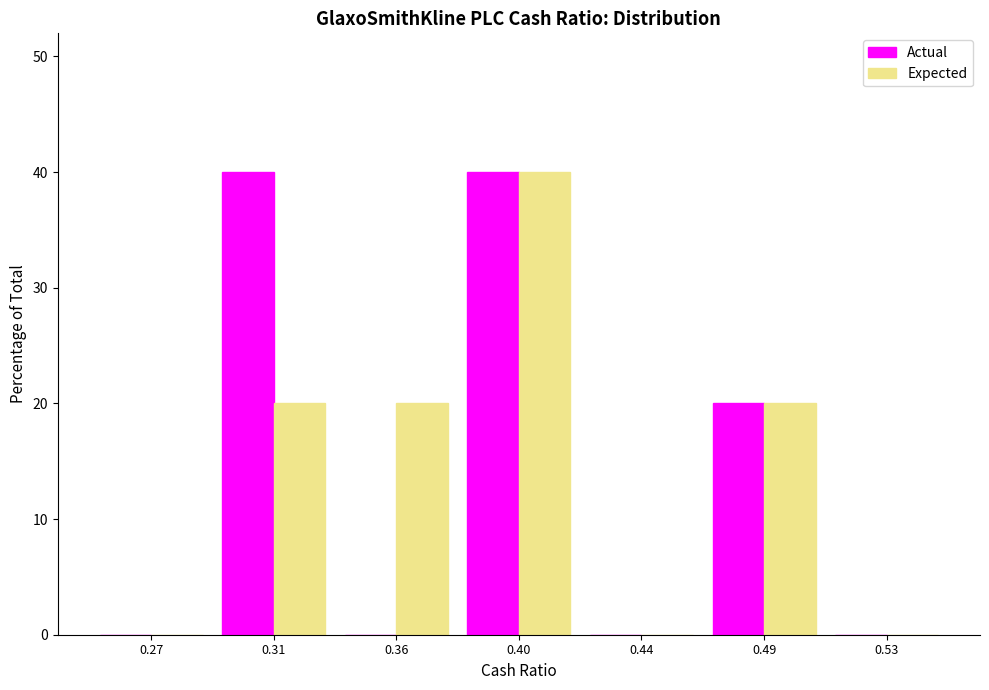

Reading right to left, what are all the values shown in this chart?

Actual: 0.53=0	0.49=20	0.44=0	0.40=40	0.36=0	0.31=40	0.27=0
Expected: 0.53=0	0.49=20	0.44=0	0.40=40	0.36=20	0.31=20	0.27=0